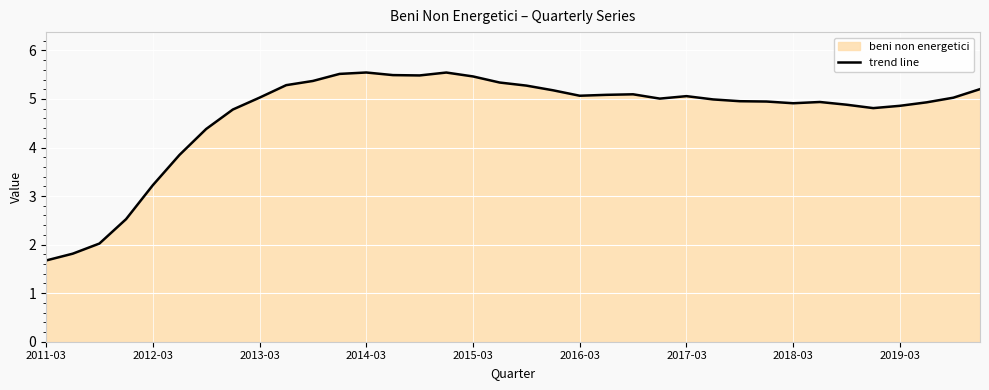

What is the difference between the maximum and minimum values?

3.9